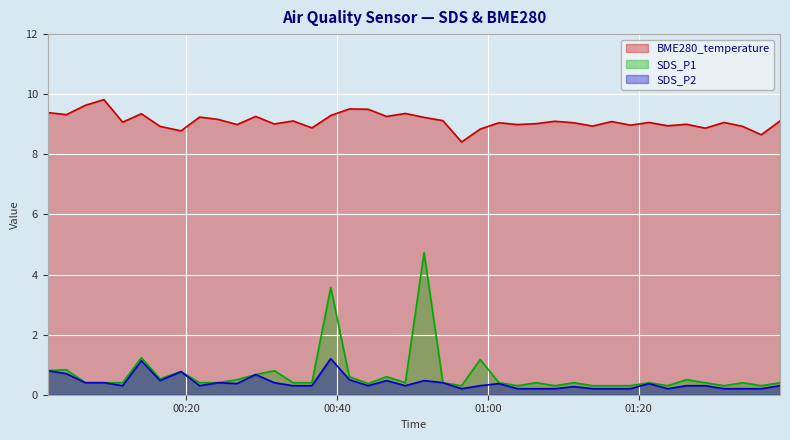

At which label does SDS_P2 reach its peak?

2024/01/08 00:39:09